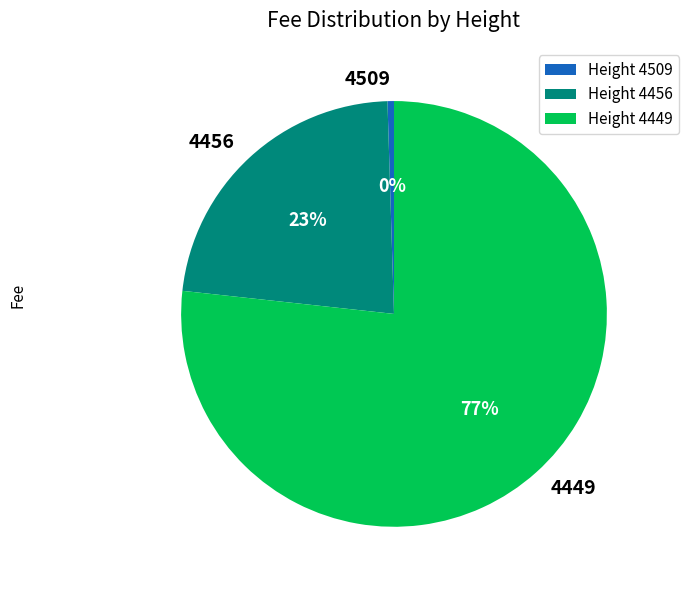

Rank the categories by value from lowest to highest.

4509, 4456, 4449